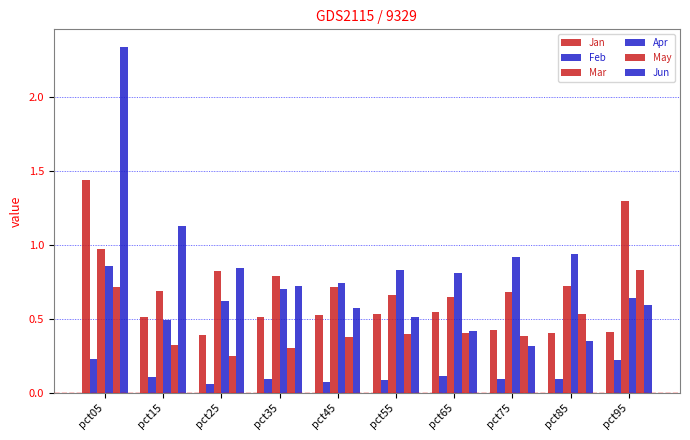

How many bars are there in each group?

6